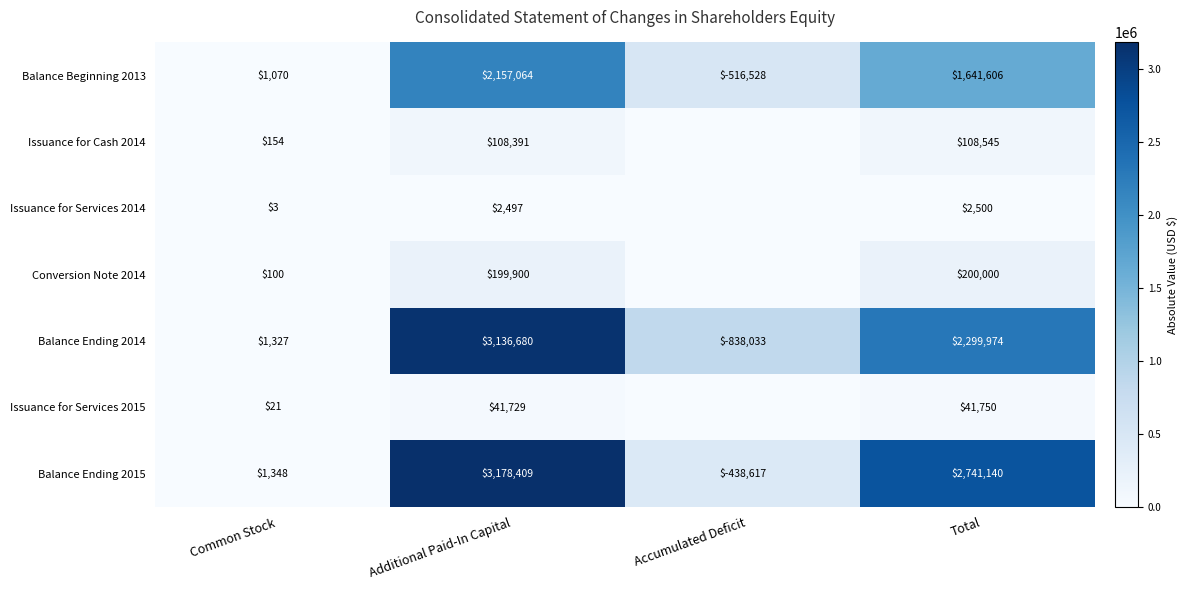

Where does the Conversion Note 2014 series first go above 199900?

Total